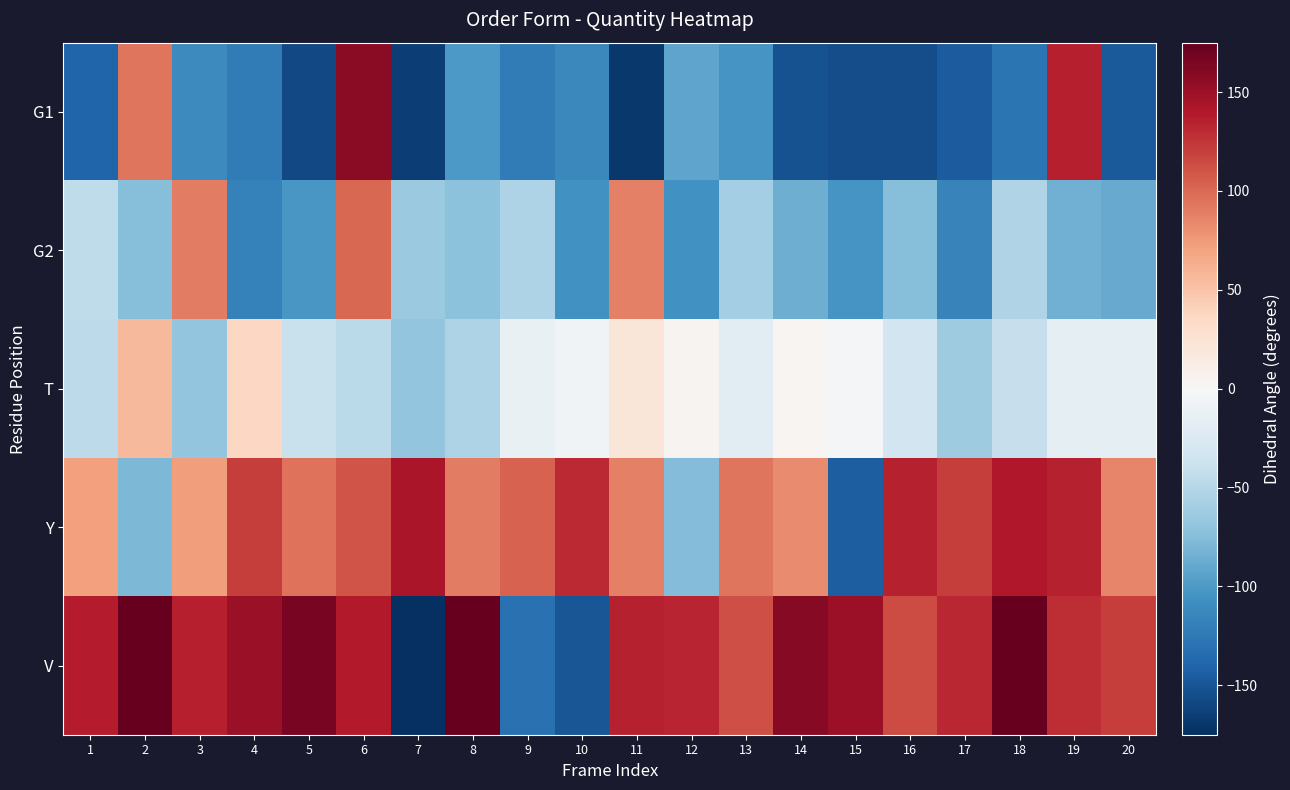

Reading right to left, list all the values displayed in this chart.

G1: 20=-146.7	19=135.4	18=-128.0	17=-145.7	16=-155.3	15=-155.5	14=-153.0	13=-103.4	12=-92.4	11=-168.4	10=-113.4	9=-121.9	8=-100.7	7=-165.4	6=157.5	5=-157.5	4=-122.1	3=-111.4	2=93.9	1=-140.0
G2: 20=-88.4	19=-84.0	18=-52.6	17=-117.5	16=-74.6	15=-103.4	14=-86.0	13=-59.6	12=-105.4	11=88.7	10=-106.1	9=-53.3	8=-71.2	7=-65.3	6=100.7	5=-101.5	4=-118.7	3=89.2	2=-74.9	1=-44.6
T: 20=-16.7	19=-16.5	18=-40.3	17=-62.4	16=-34.0	15=-2.0	14=3.2	13=-17.9	12=4.1	11=21.5	10=-6.8	9=-13.1	8=-54.1	7=-68.9	6=-46.5	5=-38.4	4=36.1	3=-68.7	2=56.8	1=-46.3
Y: 20=84.9	19=134.3	18=139.7	17=120.7	16=134.6	15=-144.4	14=82.9	13=93.2	12=-76.2	11=88.3	10=130.4	9=102.8	8=89.9	7=142.6	6=110.7	5=95.1	4=120.9	3=72.5	2=-78.6	1=72.0
V: 20=121.6	19=129.2	18=182.7	17=132.3	16=114.1	15=150.2	14=158.8	13=113.0	12=132.8	11=134.1	10=-149.8	9=-130.1	8=187.0	7=-187.7	6=139.1	5=166.2	4=151.5	3=135.9	2=185.4	1=137.0